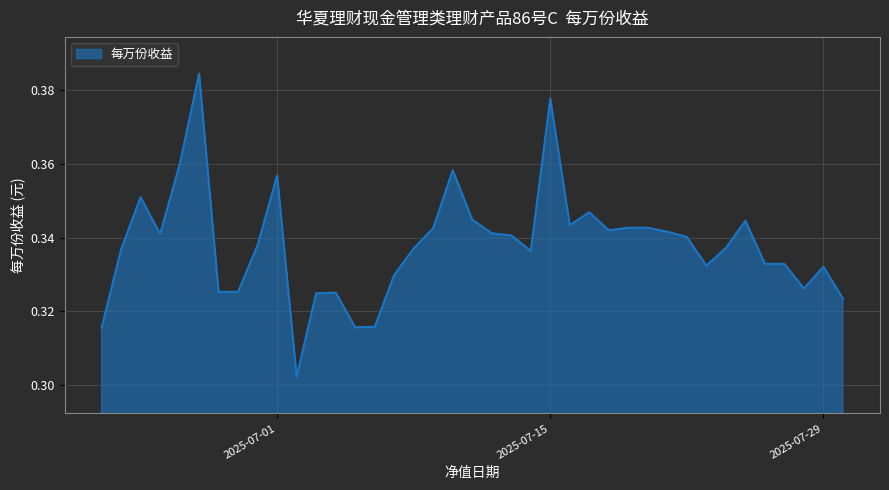

What is the greatest value displayed?

0.4